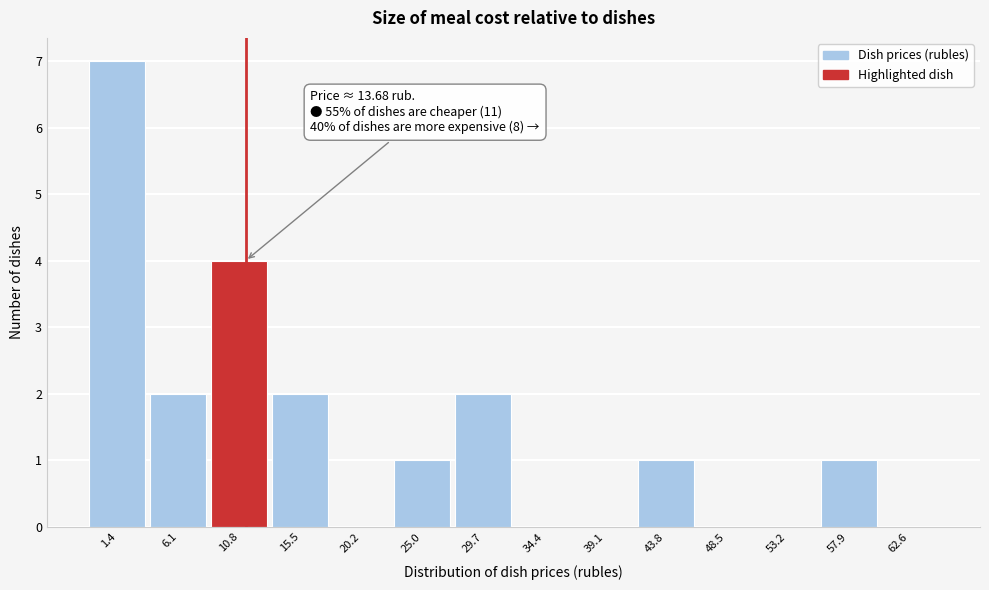

What is the sum of all values?

20